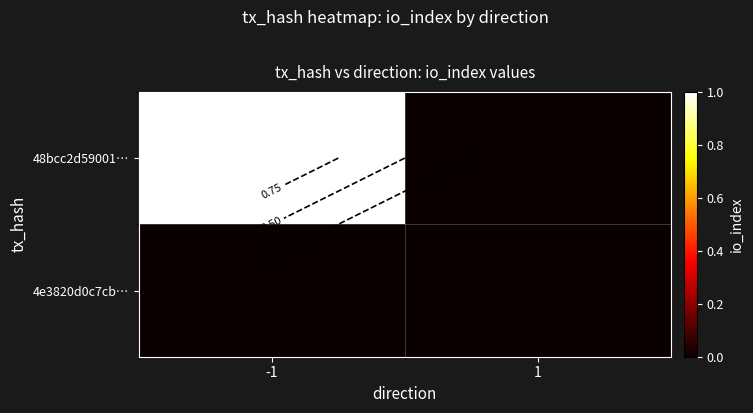

How many values in 48bcc2d59001… are above zero?

1